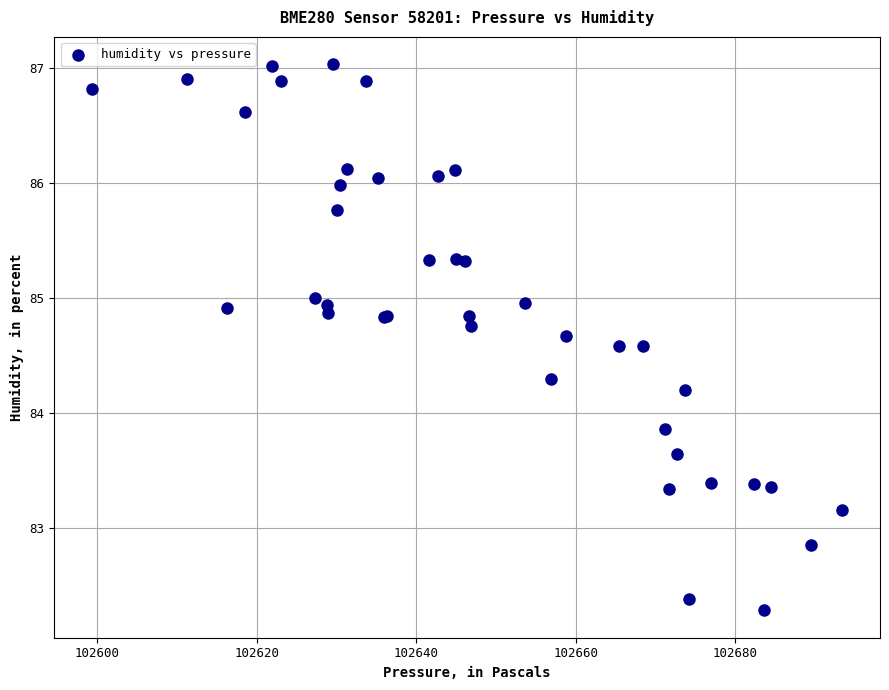

What Y value in the scatter plot is closest to 84?

83.9